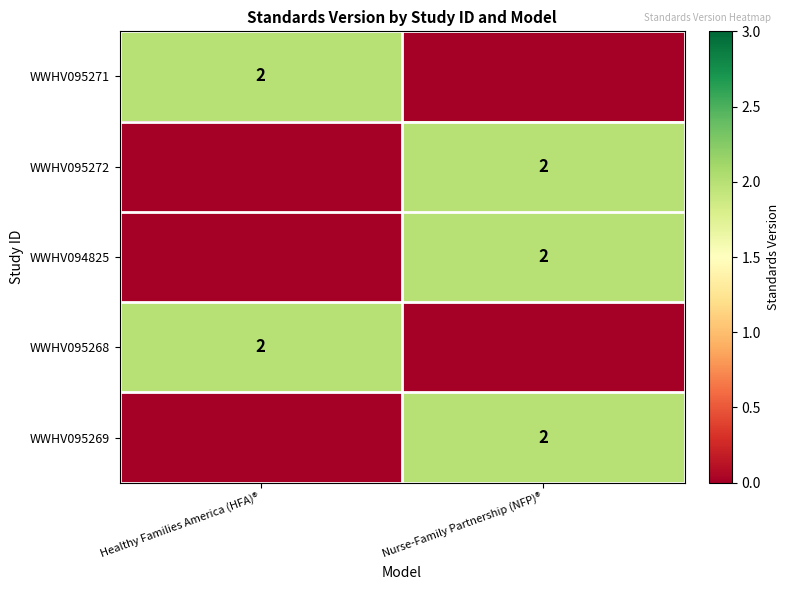

True or false: WWHV095268 has a value of 1 at Healthy Families America (HFA)®.

False